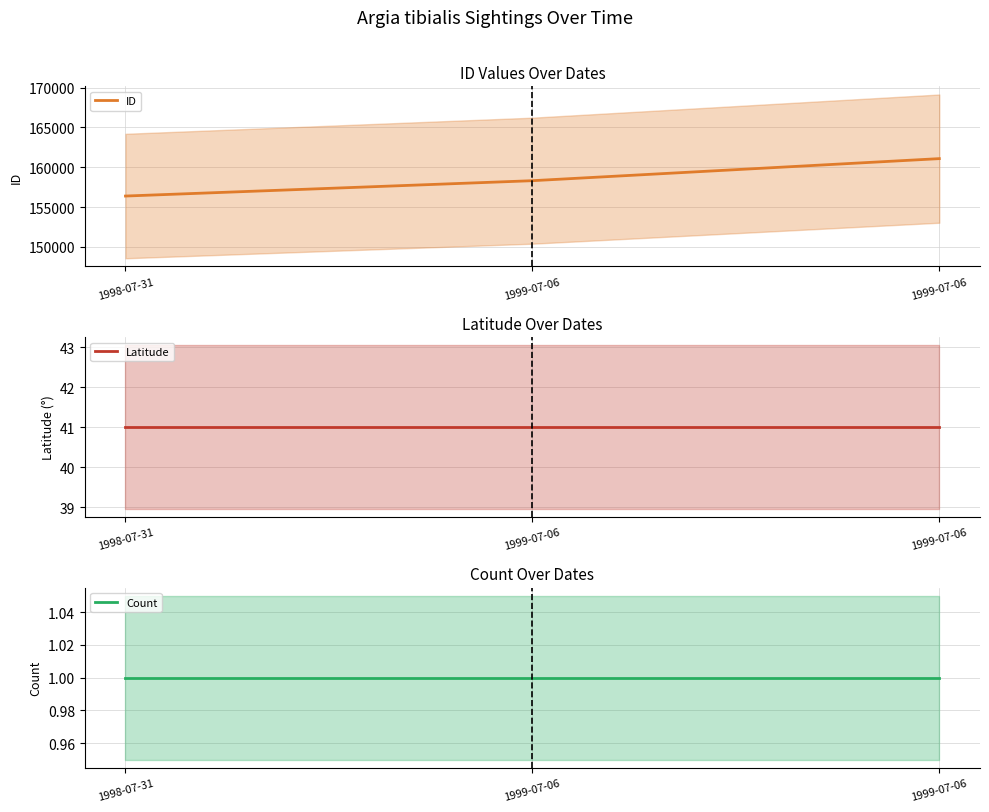

Which series has the largest total across all categories?

ID